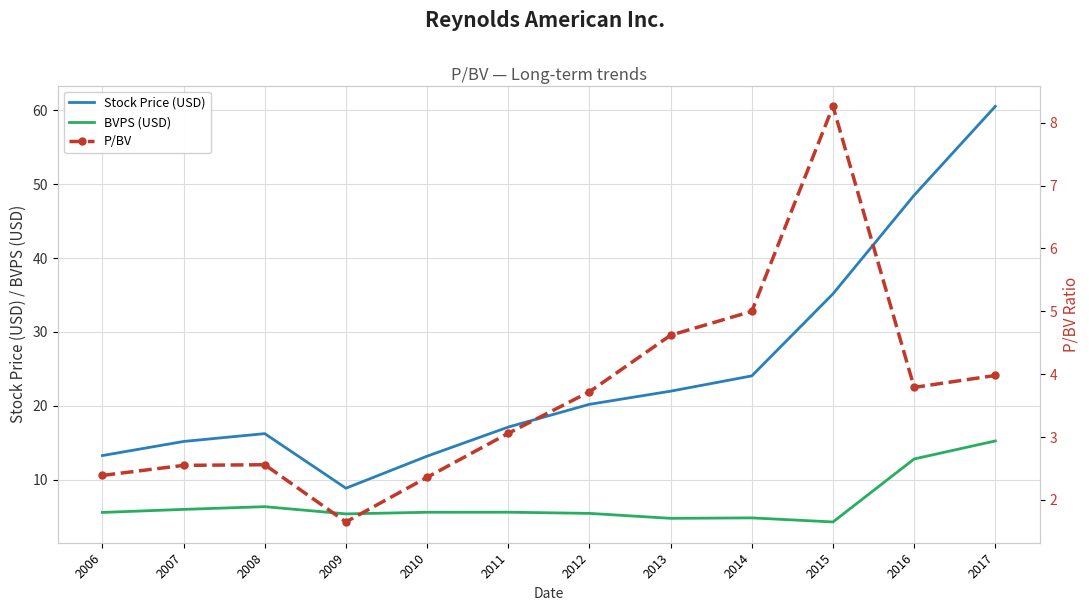

What is the sum of all Stock Price (USD) values?

294.1